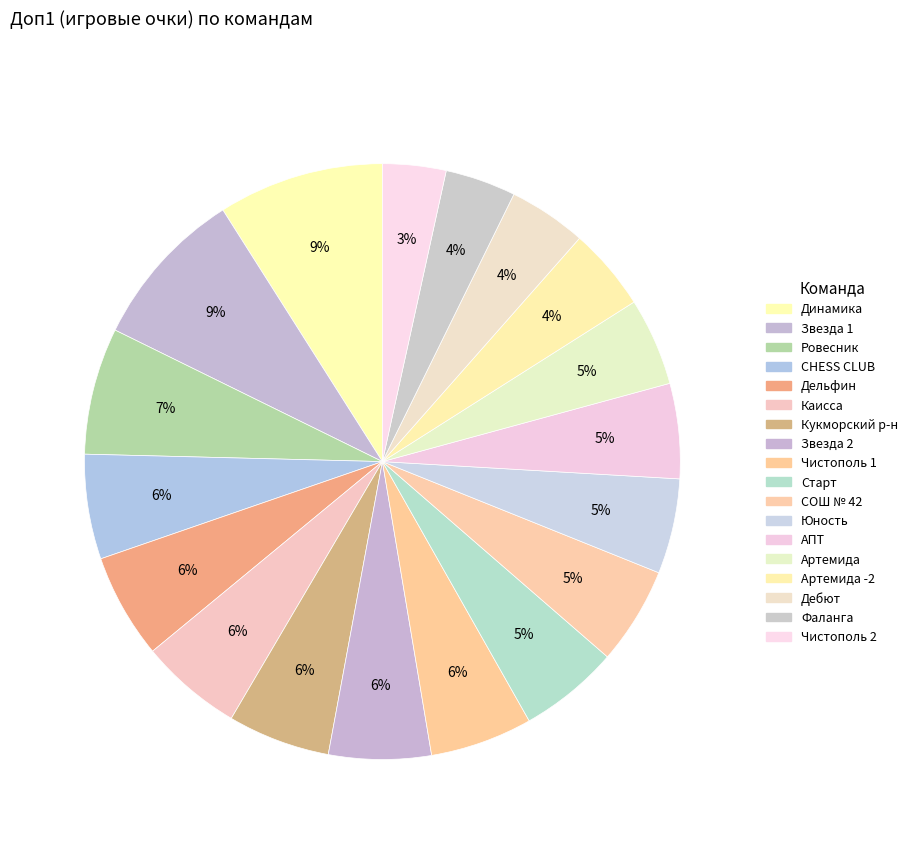

To the nearest percent, what is the average slice percentage?

6%